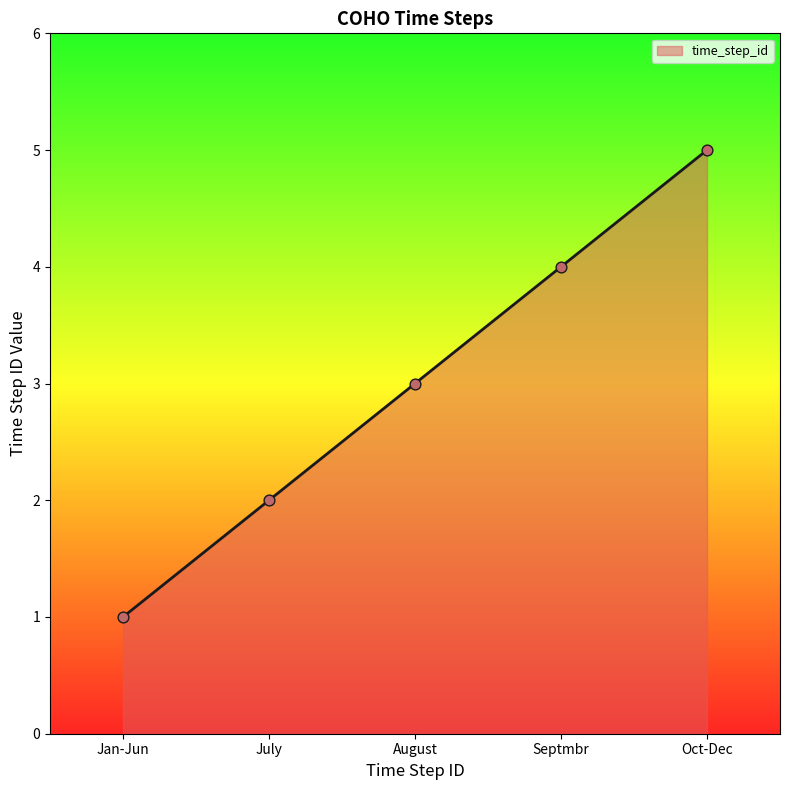

What is the change in value from Septmbr to Oct-Dec?

+1